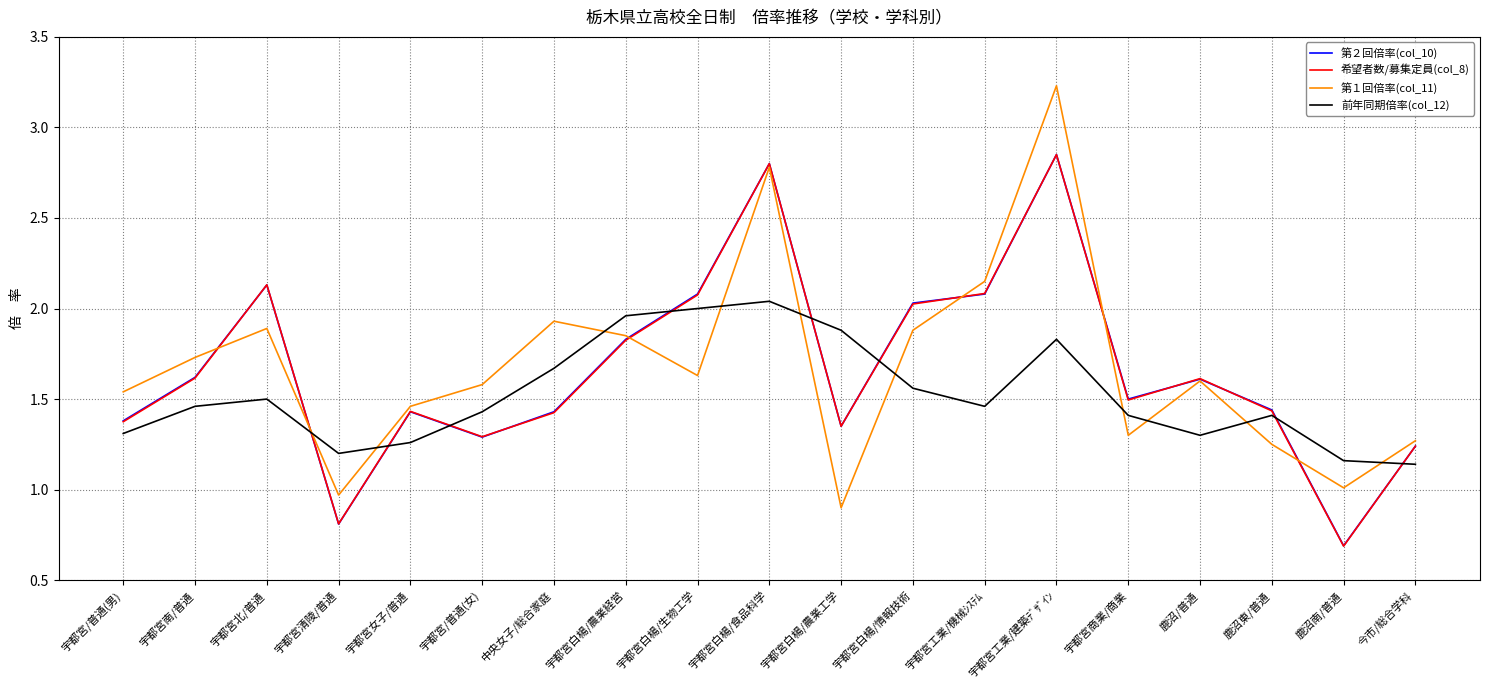

Which series changed the most between 宇都宮女子/普通 and 中央女子/総合家庭?

第１回倍率(col_11)